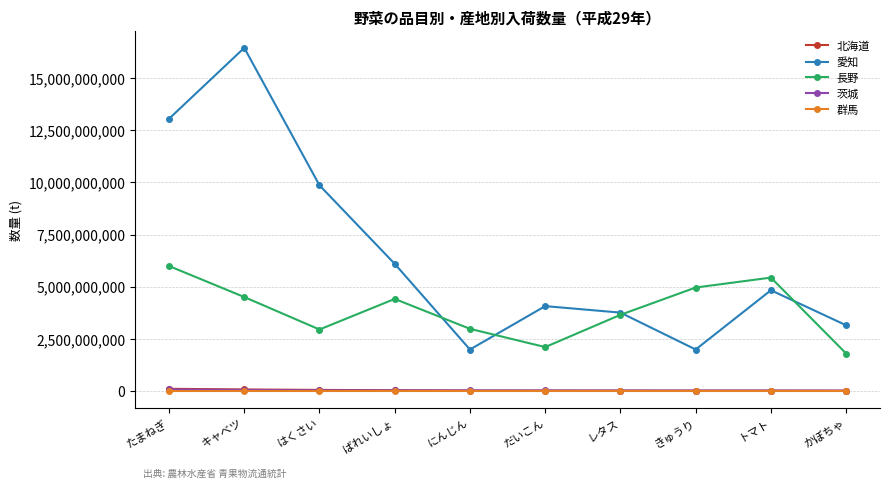

What is the maximum value for 茨城?

71523613.0